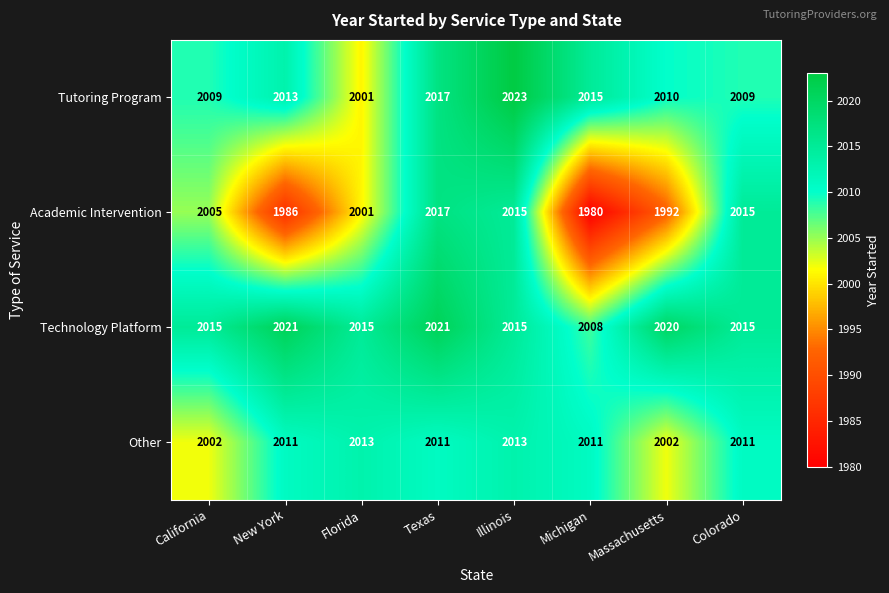

Is it true that Other equals 2013 at Illinois?

True